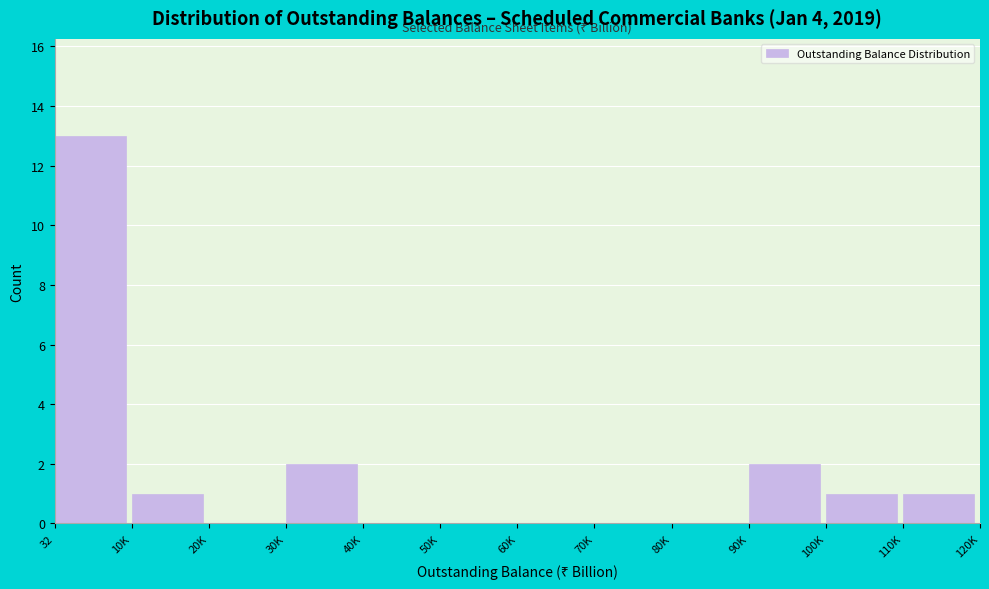

Reading right to left, transcribe all the data shown in this chart.

110K=1	100K=1	90K=2	80K=0	70K=0	60K=0	50K=0	40K=0	30K=2	20K=0	10K=1	32=13